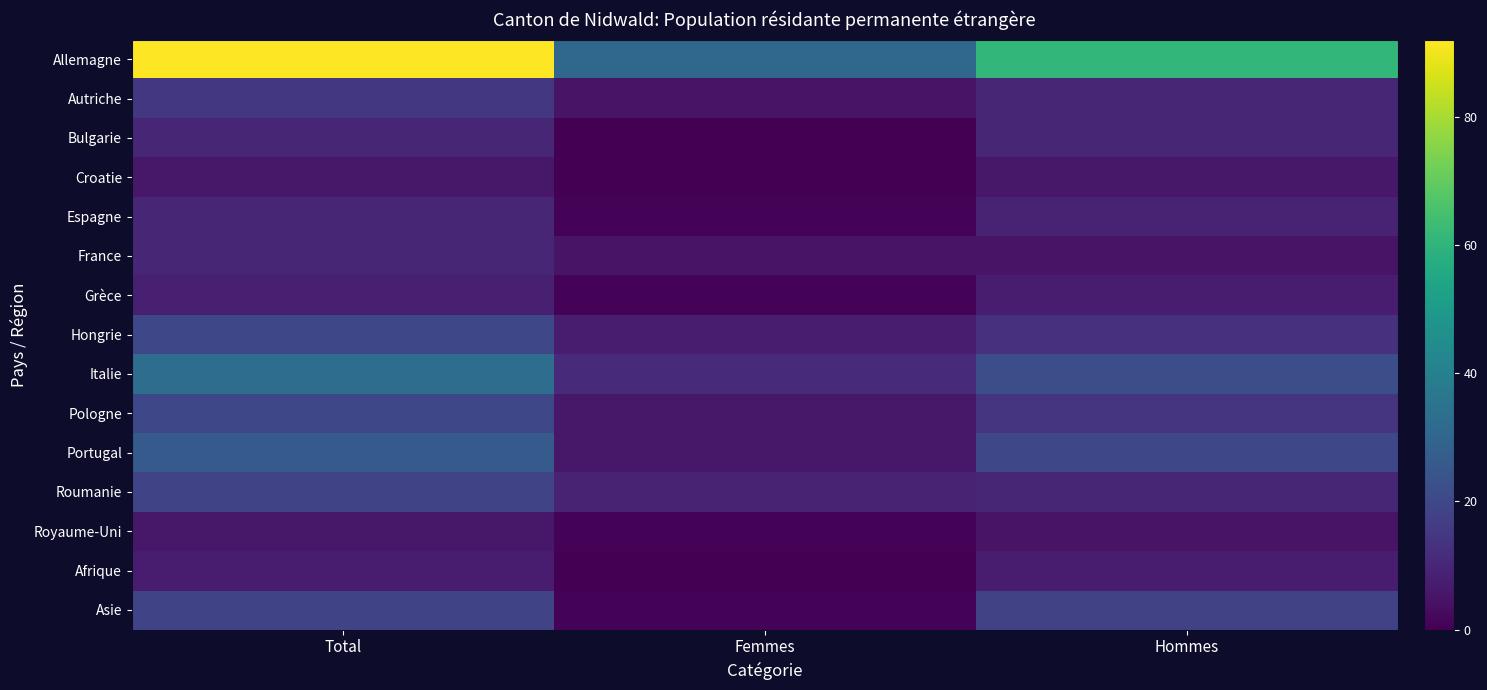

Is the value of Roumanie at Total greater than the value of Bulgarie at Hommes?

Yes